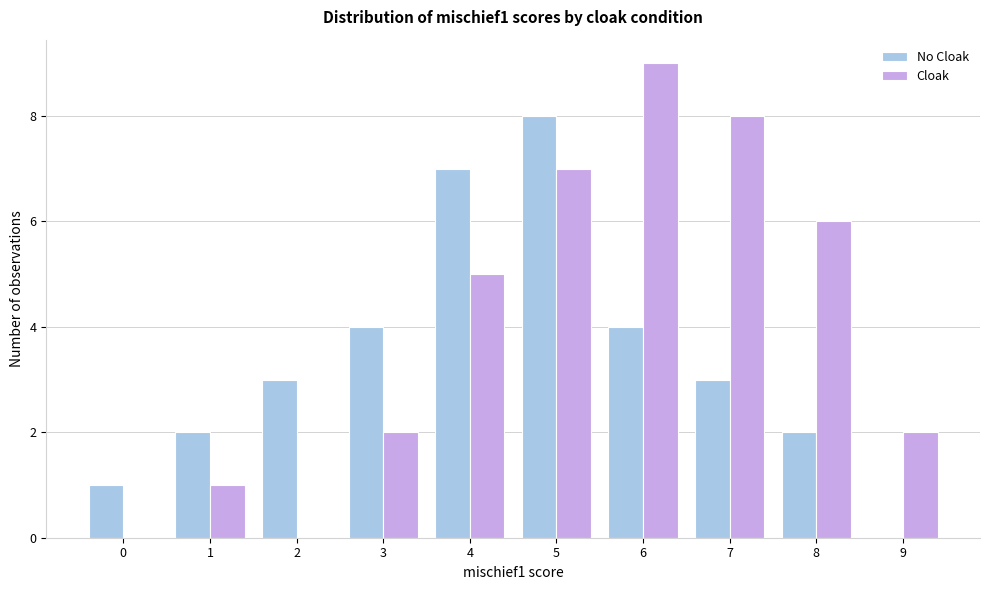

Reading left to right, extract all data points from this chart.

No Cloak: 0=1	1=2	2=3	3=4	4=7	5=8	6=4	7=3	8=2	9=0
Cloak: 0=0	1=1	2=0	3=2	4=5	5=7	6=9	7=8	8=6	9=2